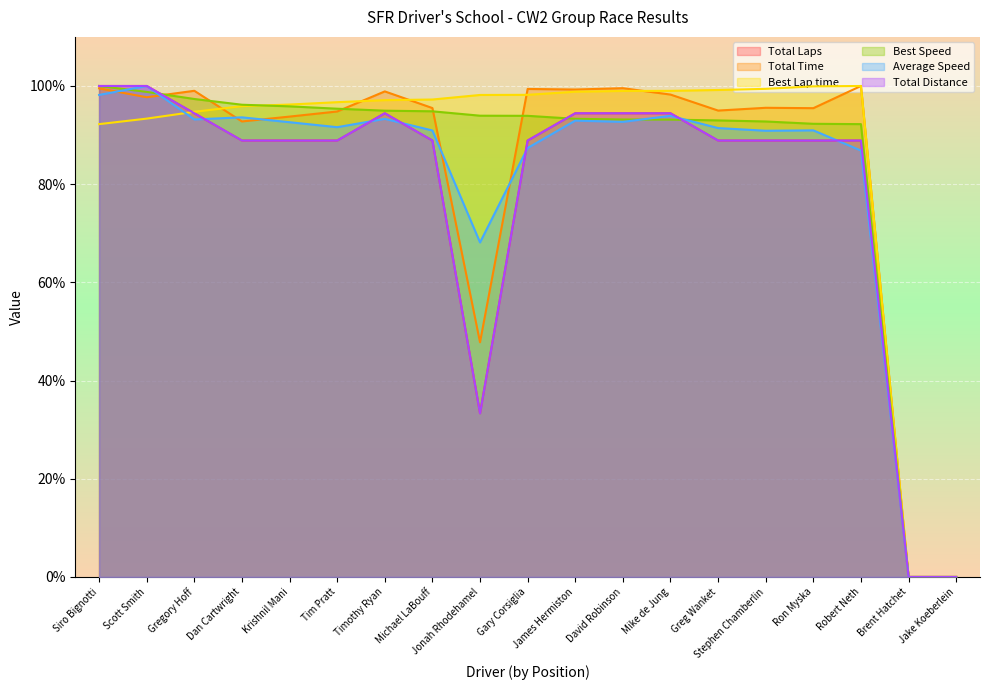

The value of Best Speed at Krishnil Mani is 95.9. True or false?

True